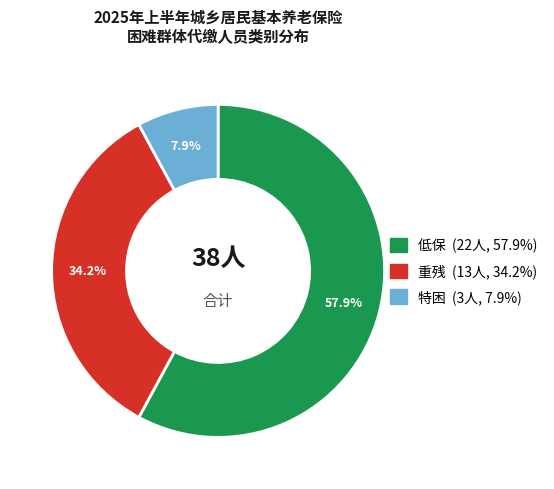

True or false: 重残 accounts for 34% of the total.

True